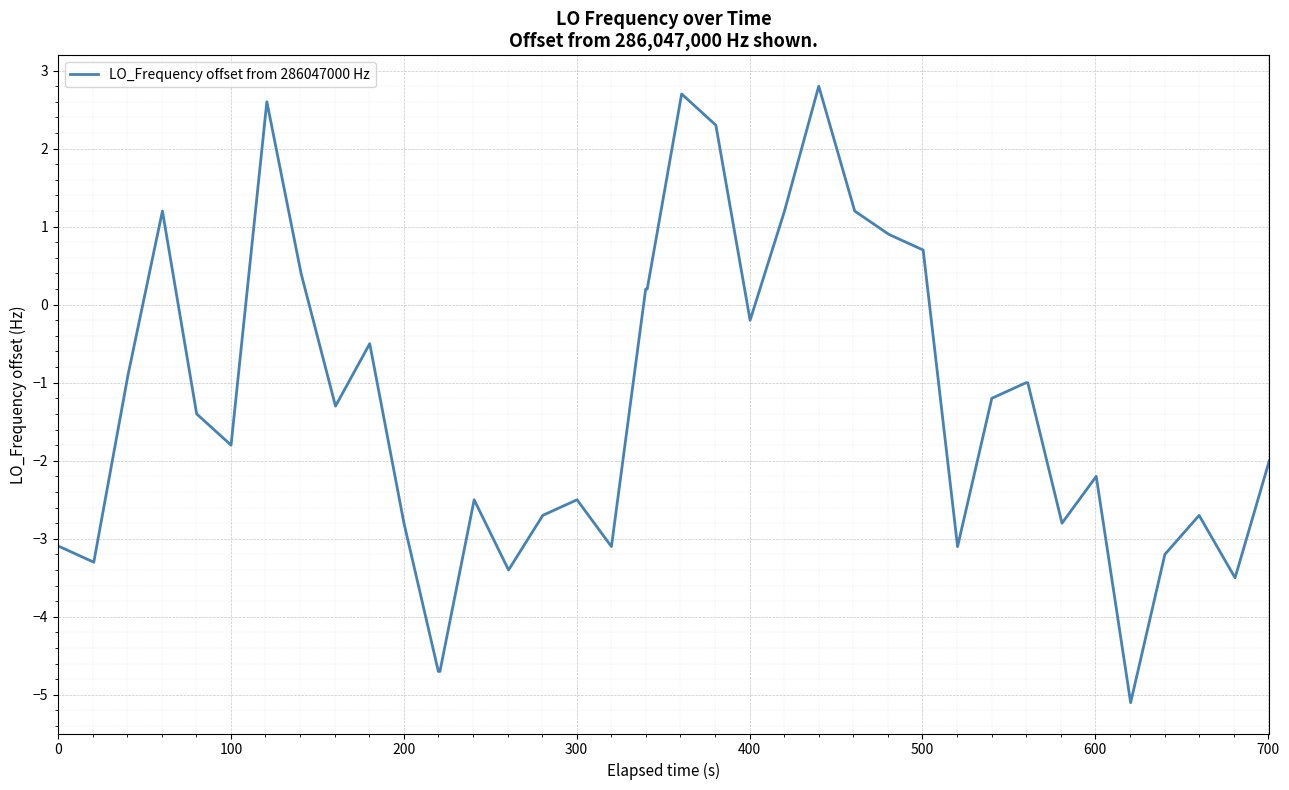

What is the difference between the maximum and minimum values?

7.9